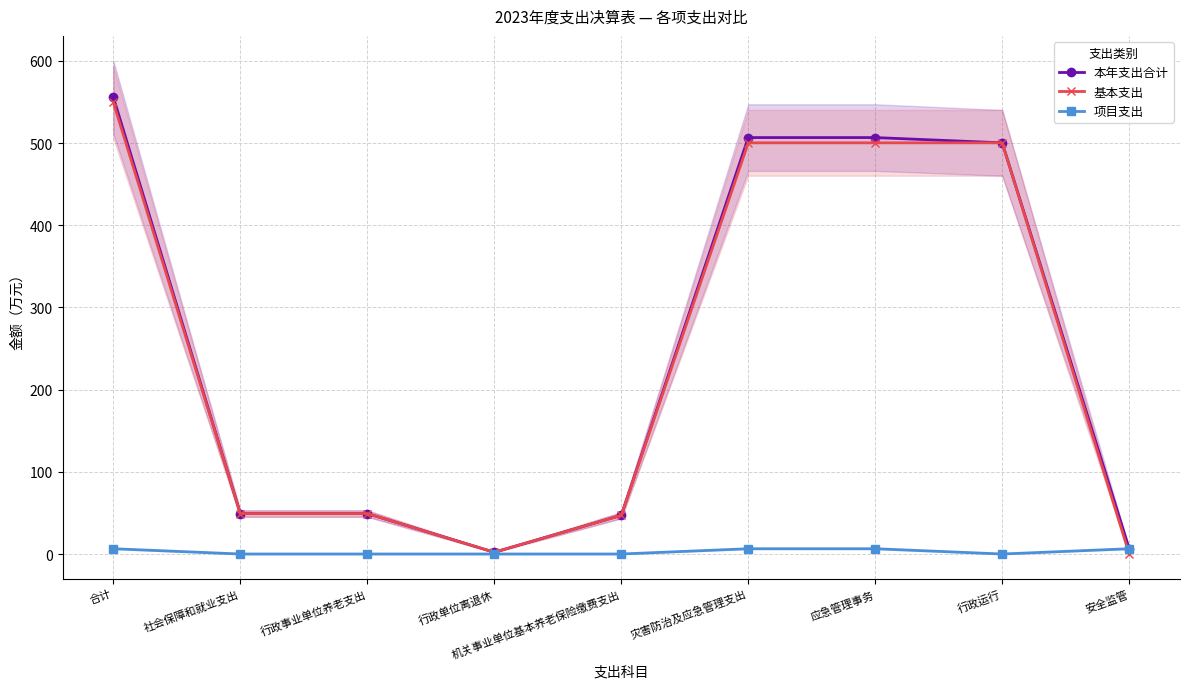

What is the label of the 8th point from the right?

社会保障和就业支出